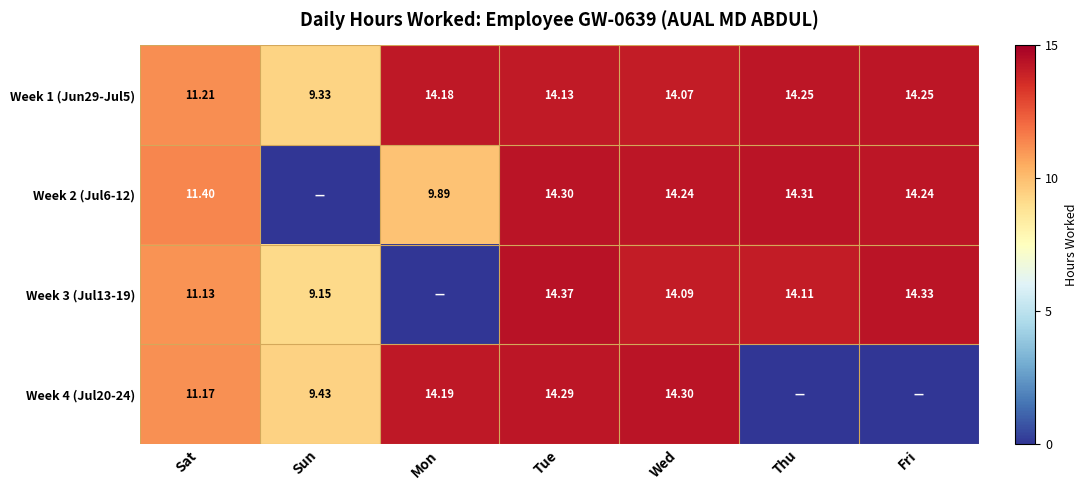

Which series has the largest total across all categories?

Week 1 (Jun29-Jul5)